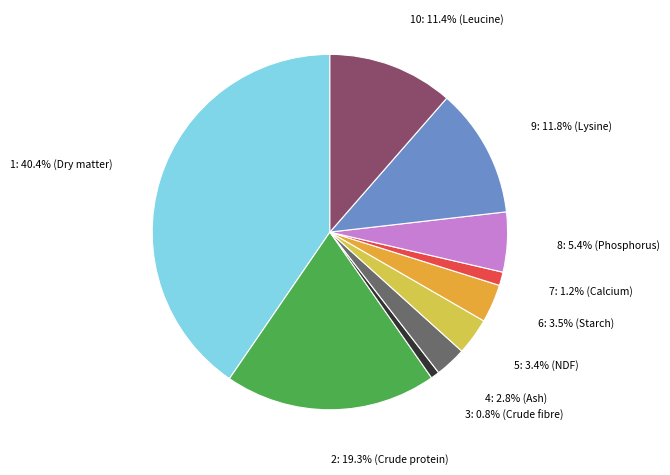

How many segments does this pie chart have?

10